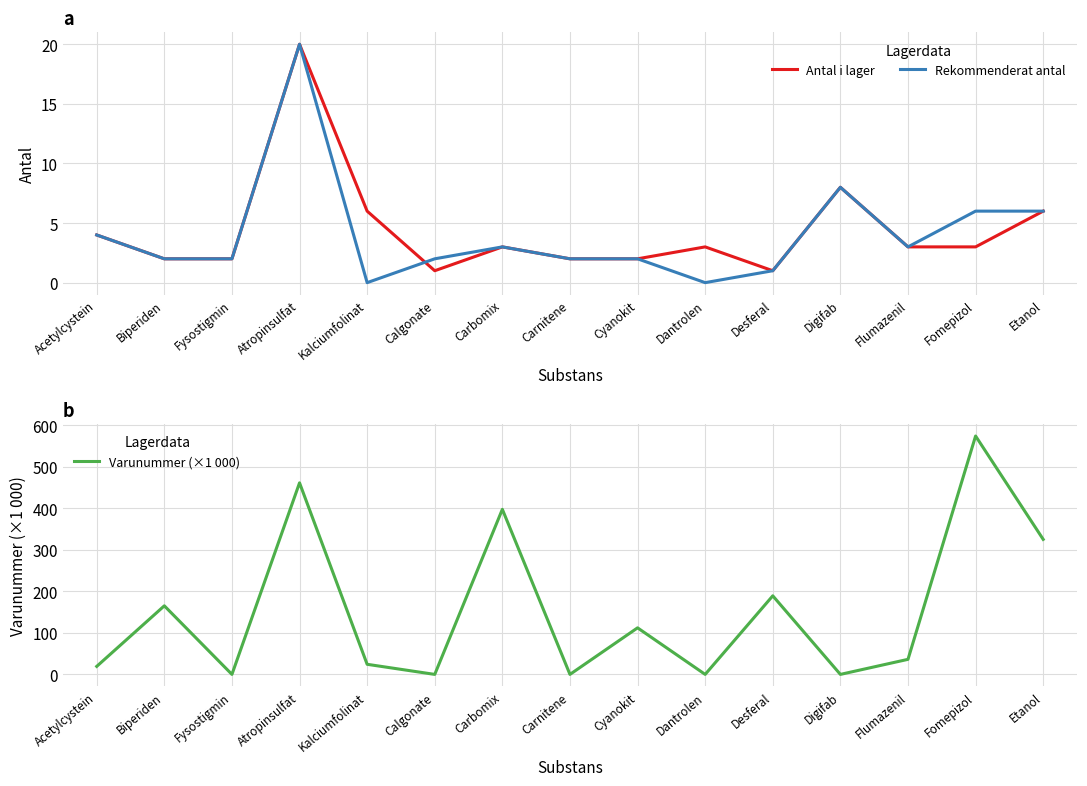

Where do Antal i lager and Rekommenderat antal first cross each other?

Kalciumfolinat and Calgonate